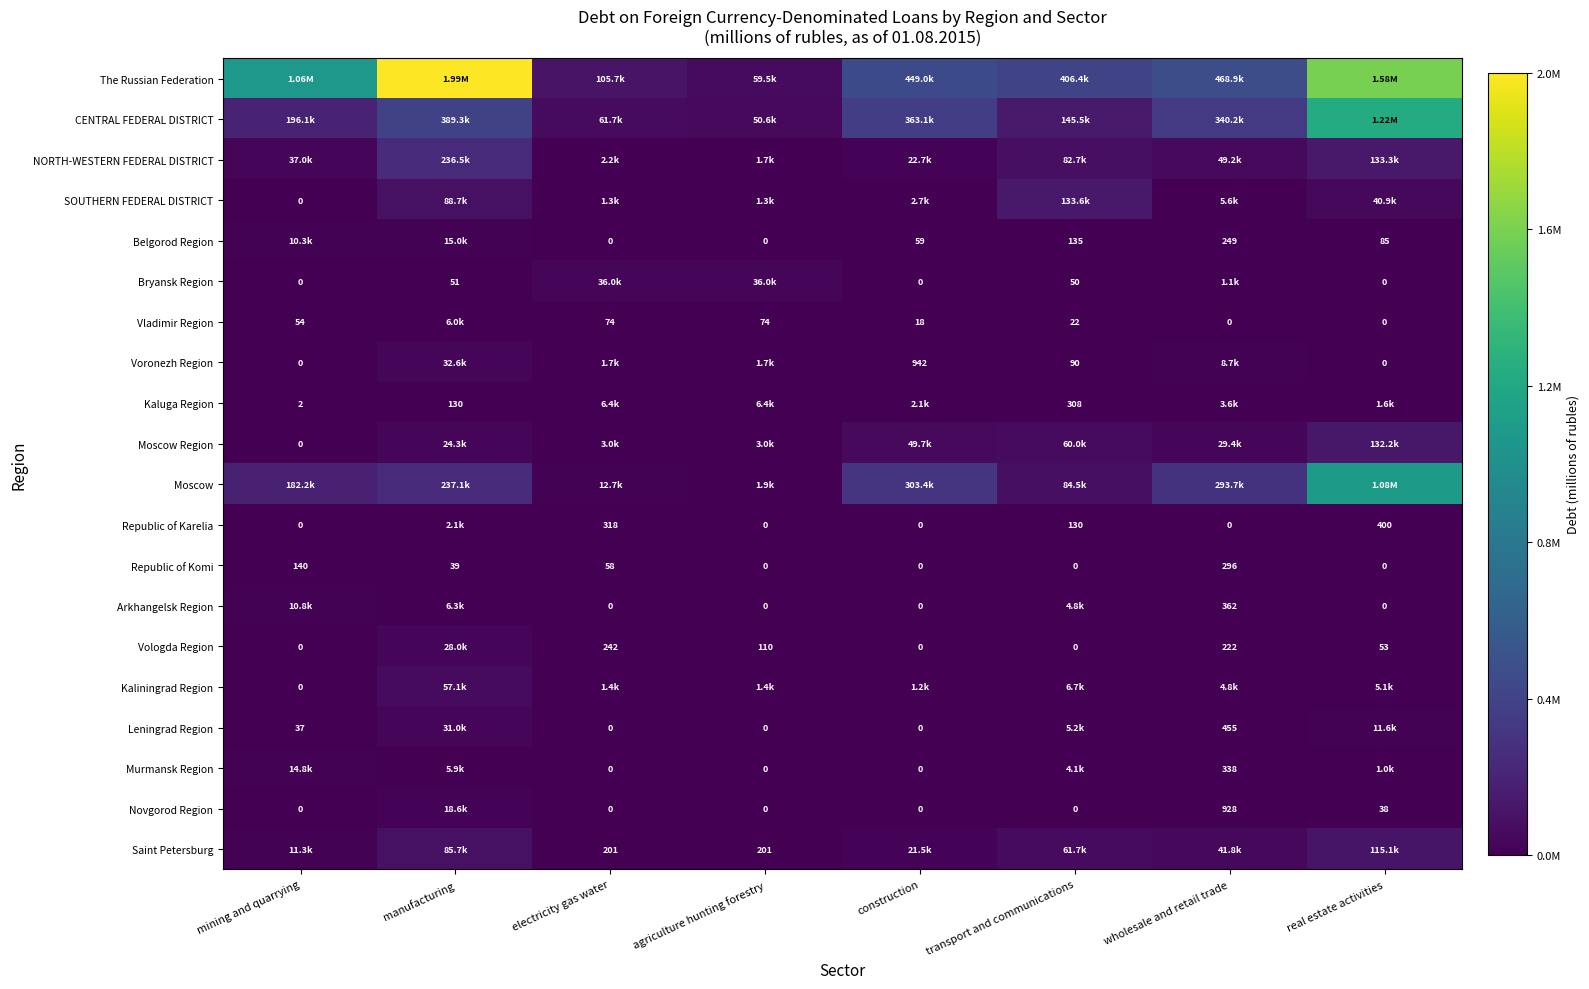

Is the value of Belgorod Region at real estate activities greater than the value of Kaluga Region at manufacturing?

No